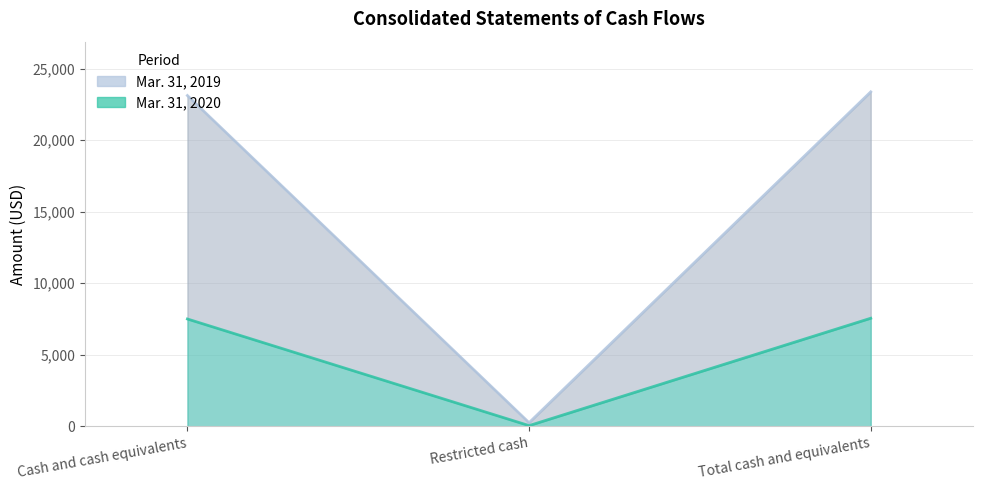

List the series in order of their peak value, highest first.

Mar. 31, 2019, Mar. 31, 2020